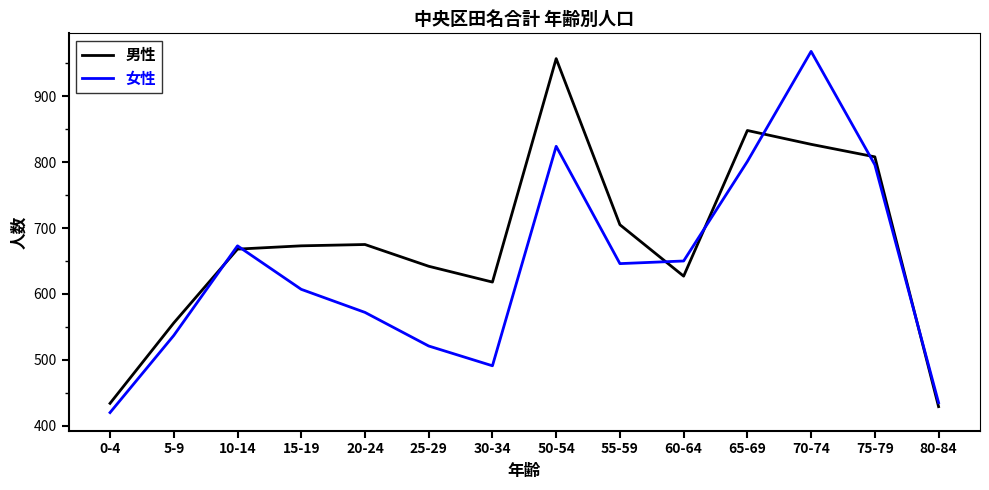

How many times do 女性 and 男性 cross each other?

7